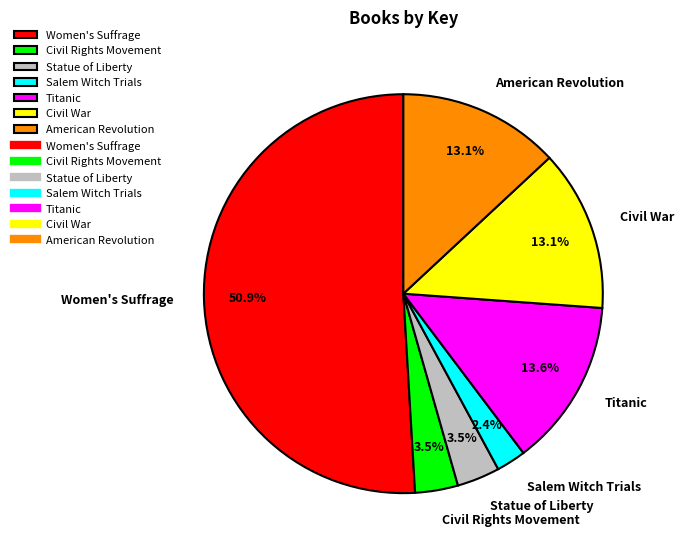

To the nearest percent, what is the difference between the Women's Suffrage and Civil Rights Movement slice percentages?

47%